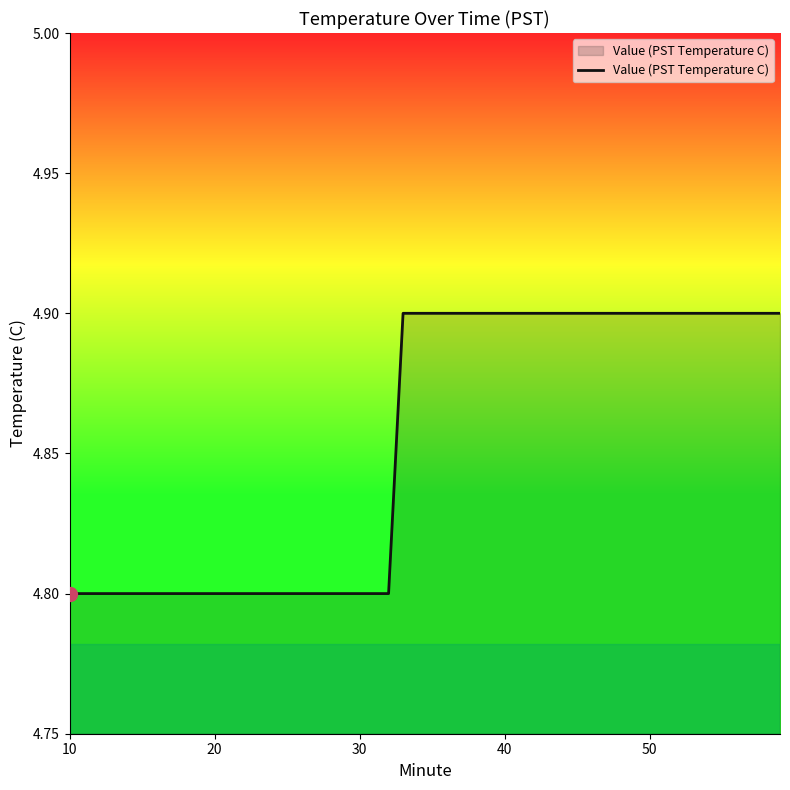

What is the minimum value shown in the chart?

4.8